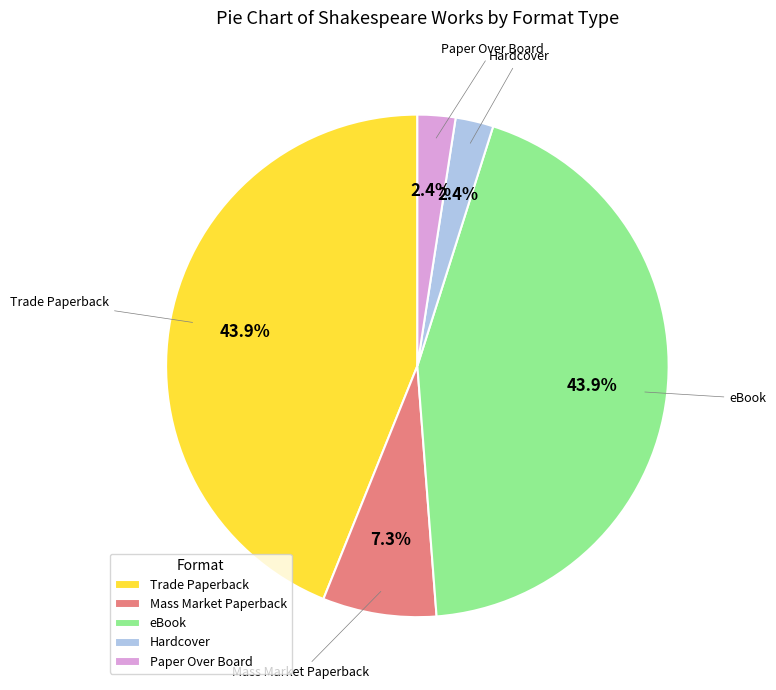

Between Mass Market Paperback and Paper Over Board, which is larger?

Mass Market Paperback